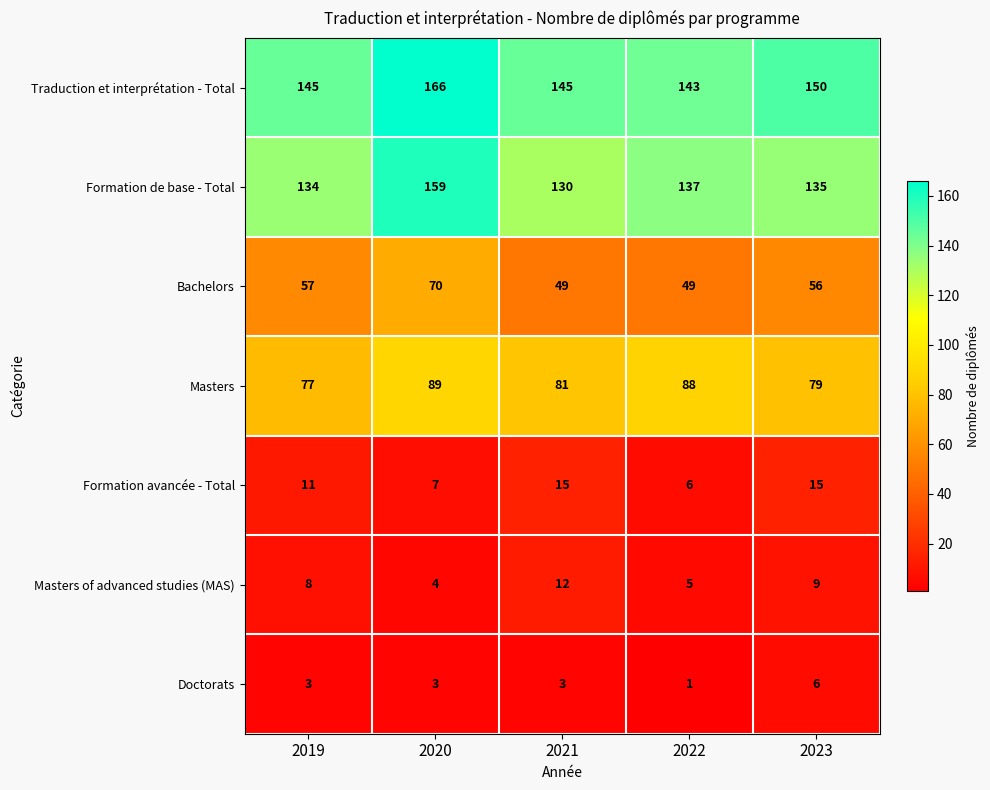

The Formation avancée - Total series shows 2 at 2020. True or false?

False